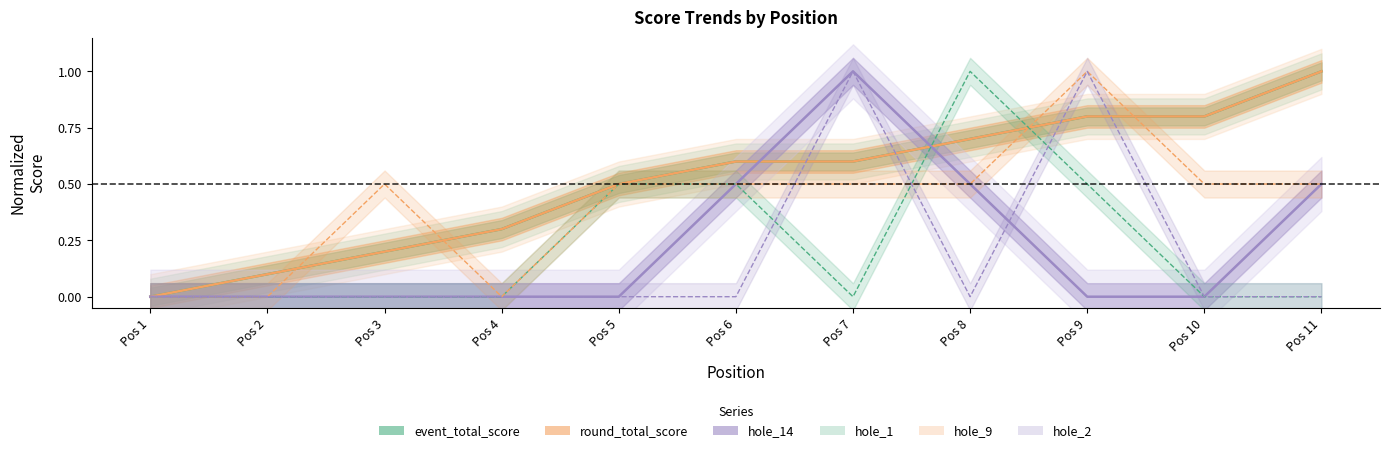

The value of event_total_score at Pos 4 is 0.3. True or false?

True